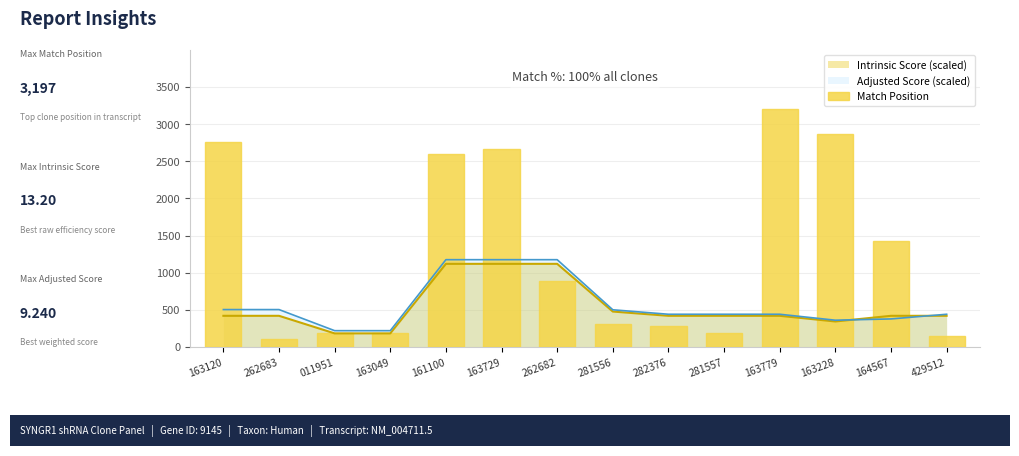

What is the change in value from 262683 to 161100?

+2481